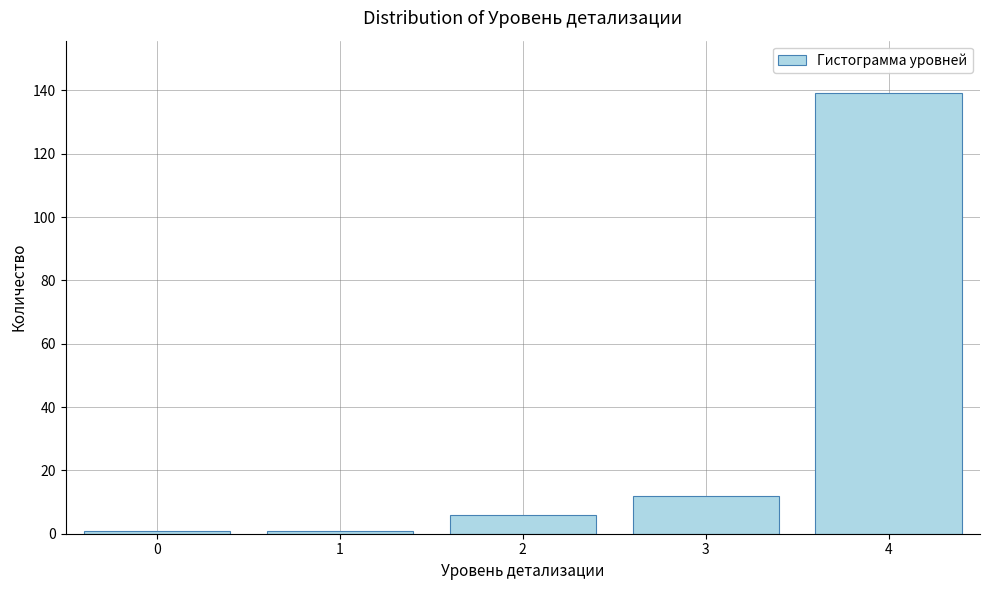

Reading left to right, list all the values displayed in this chart.

0=1	1=1	2=6	3=12	4=139